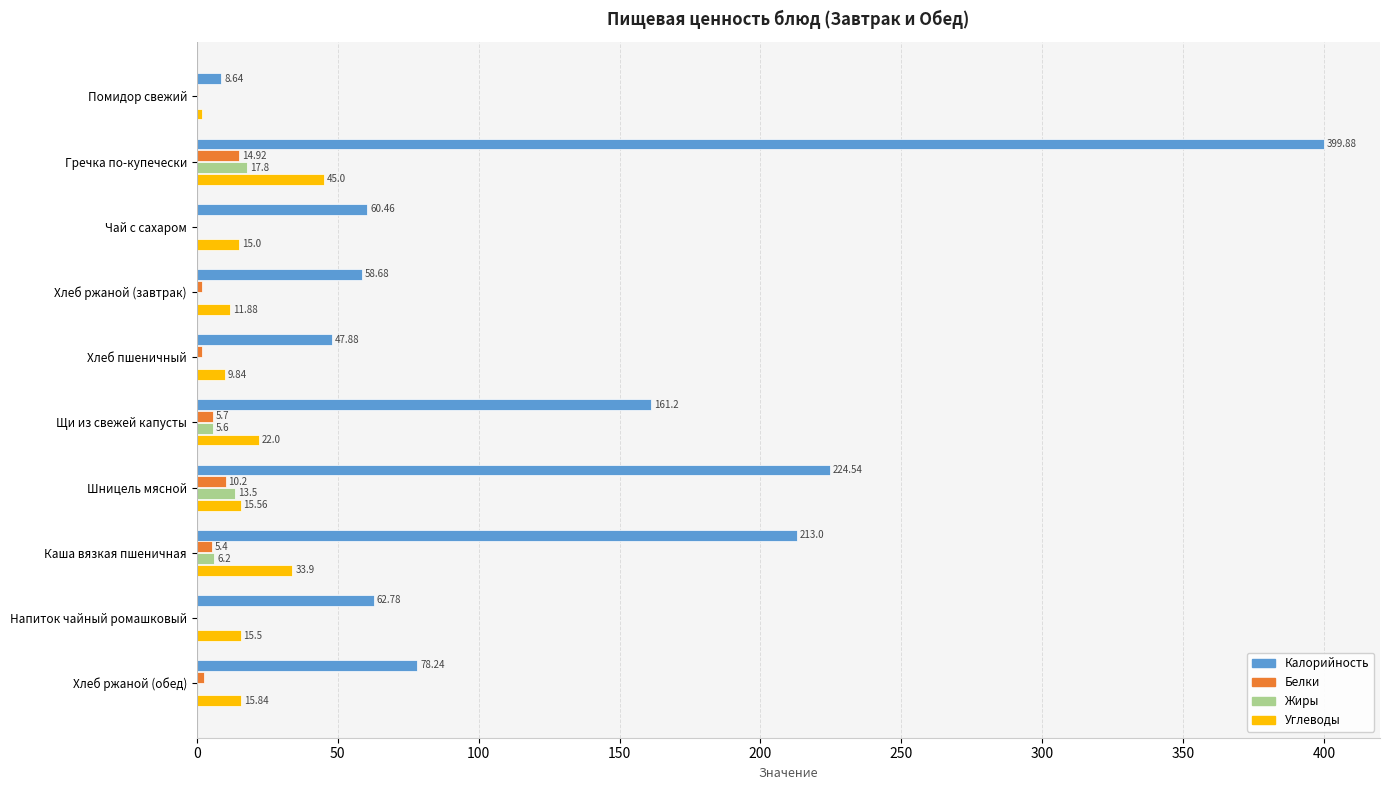

Where is Углеводы nearest to the value 23?

Щи из свежей капусты